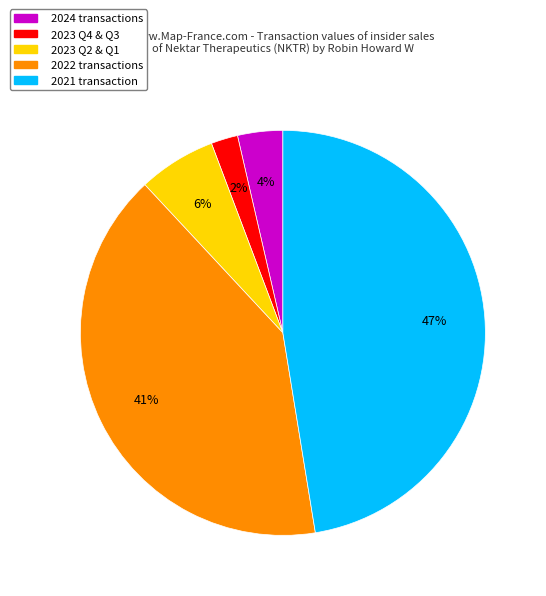

Is there a majority slice in this chart?

No